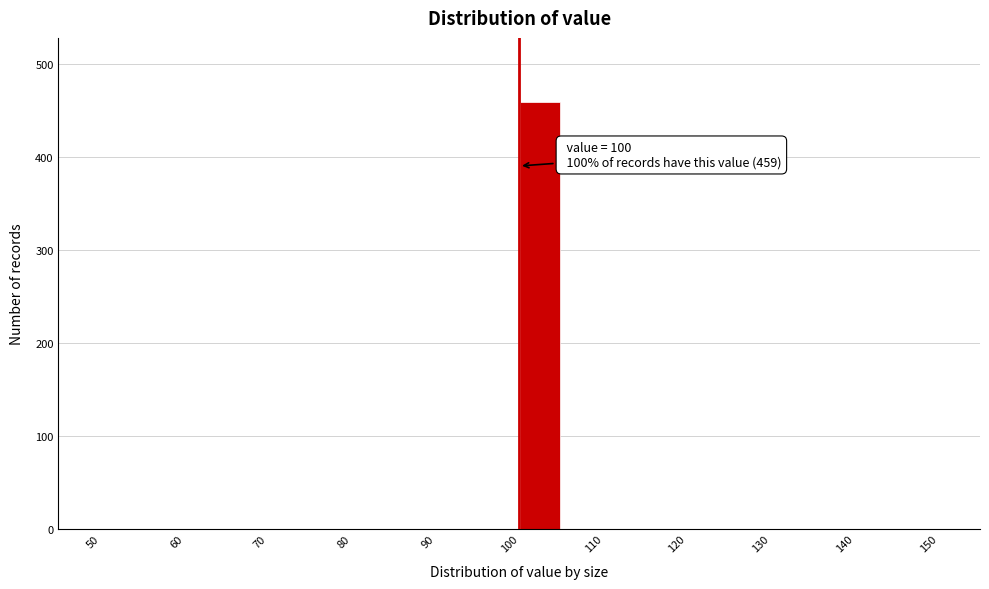

Which range on the x-axis has the tallest bar?

100 to 105